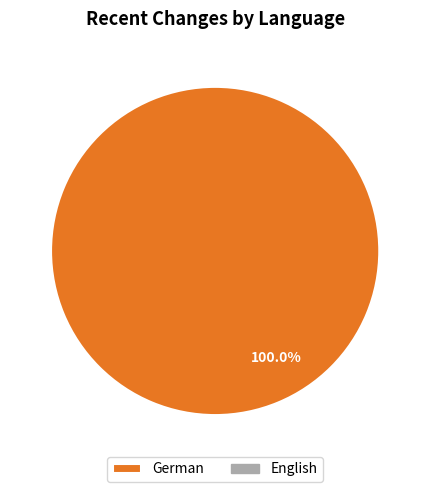

How many segments does this pie chart have?

1